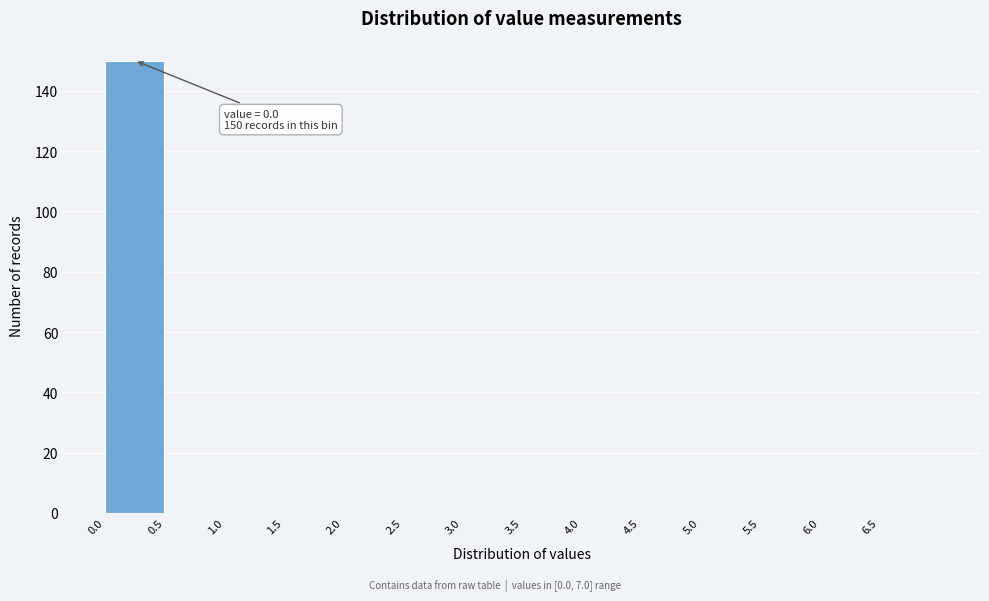

Which range on the x-axis has the tallest bar?

0.0 to 0.5